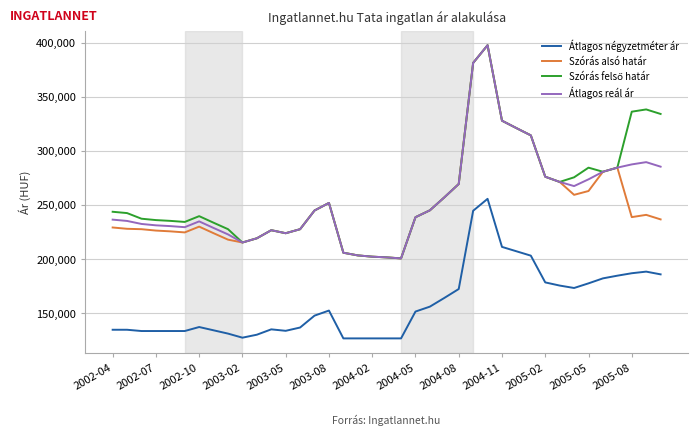

What is the maximum value shown in the chart?

397776